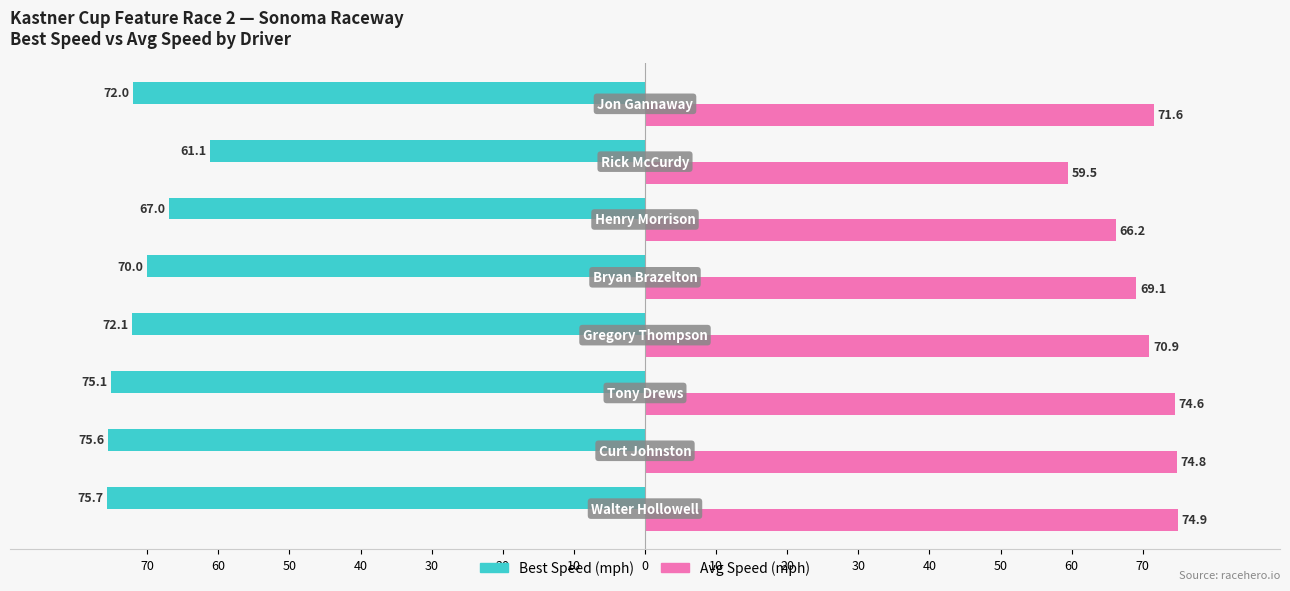

What is the highest value of the Best Speed (mph) series?

75.7